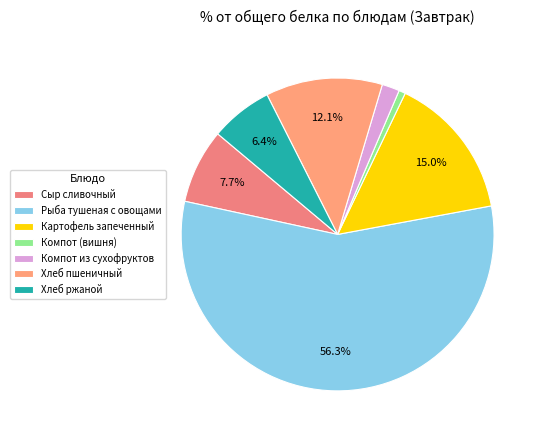

What is the majority slice?

Рыба тушеная с овощами